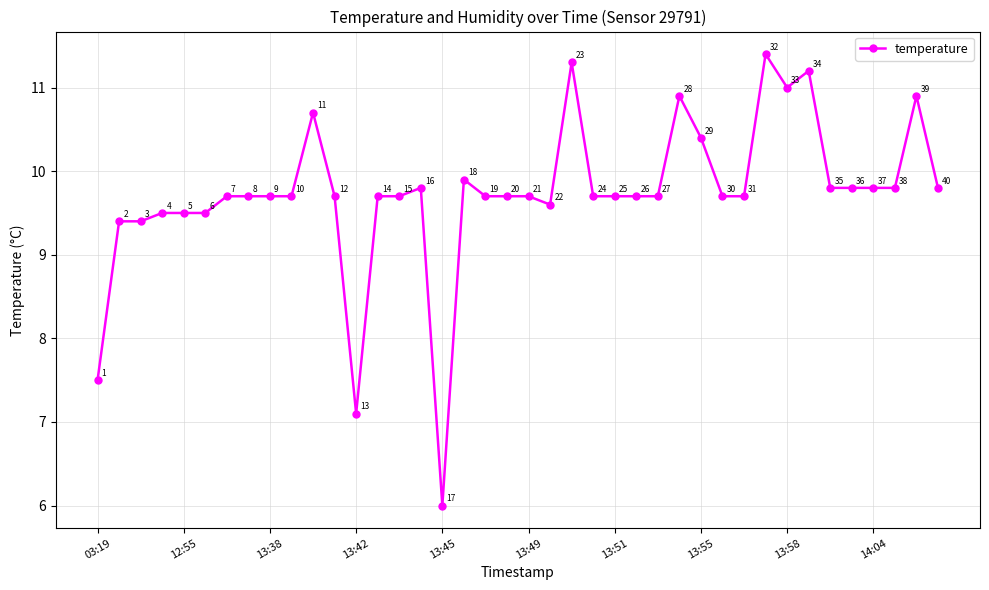

What is the difference between the maximum and minimum values?

5.4